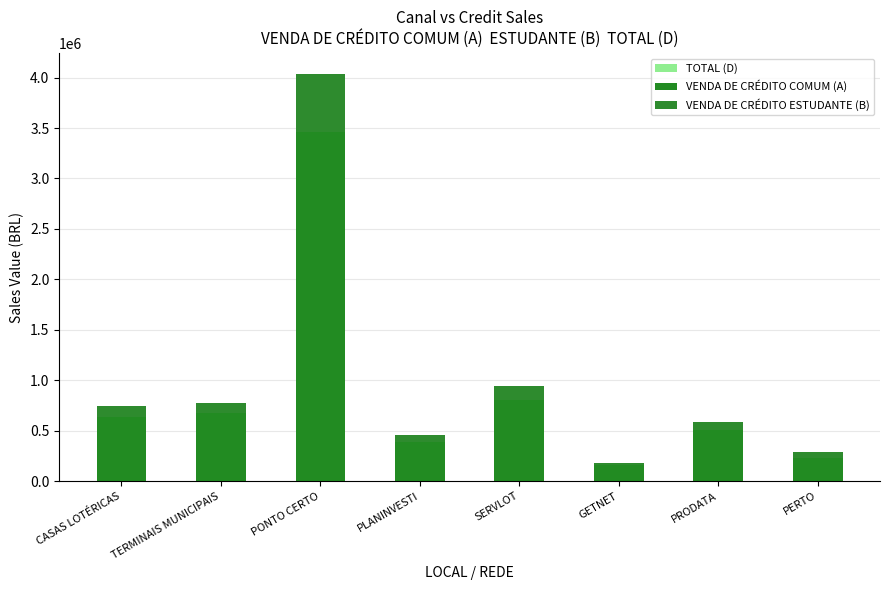

The value of VENDA DE CRÉDITO ESTUDANTE (B) at TERMINAIS MUNICIPAIS is 106050.5. True or false?

True